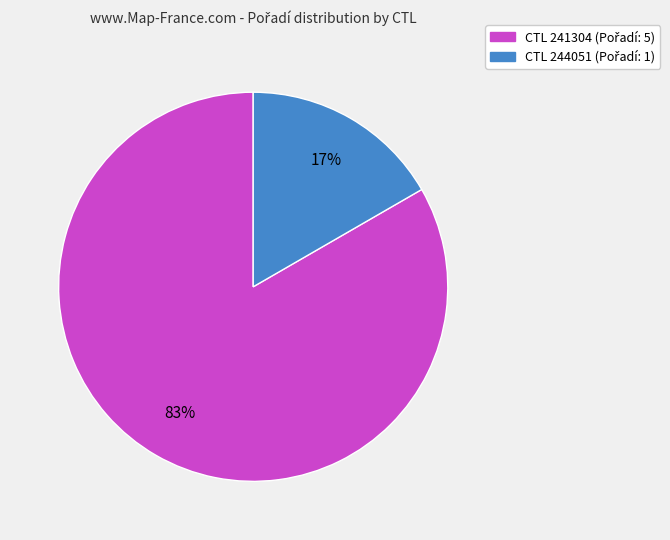

Is there a majority slice in this chart?

Yes